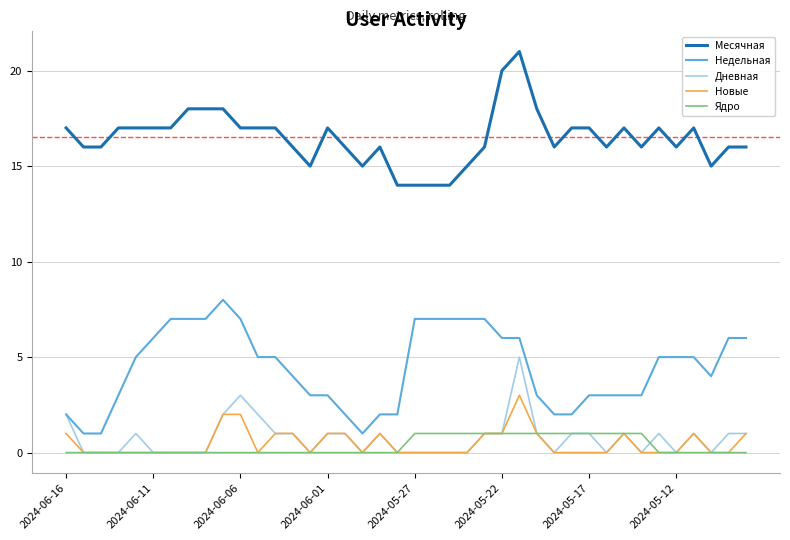

List the series in order of their peak value, highest first.

Месячная, Недельная, Дневная, Новые, Ядро